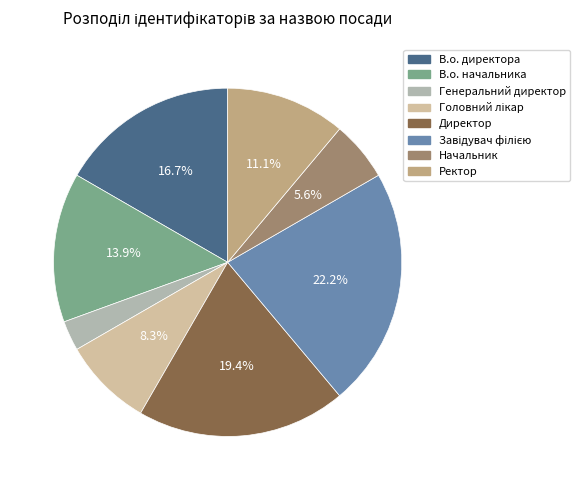

Is there a majority slice in this chart?

No